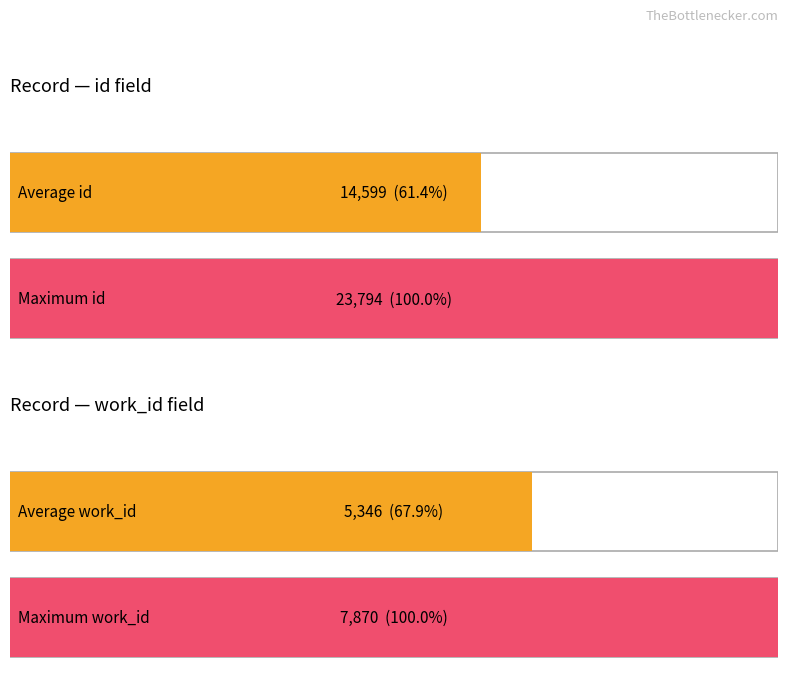

How many bars are there in each group?

2